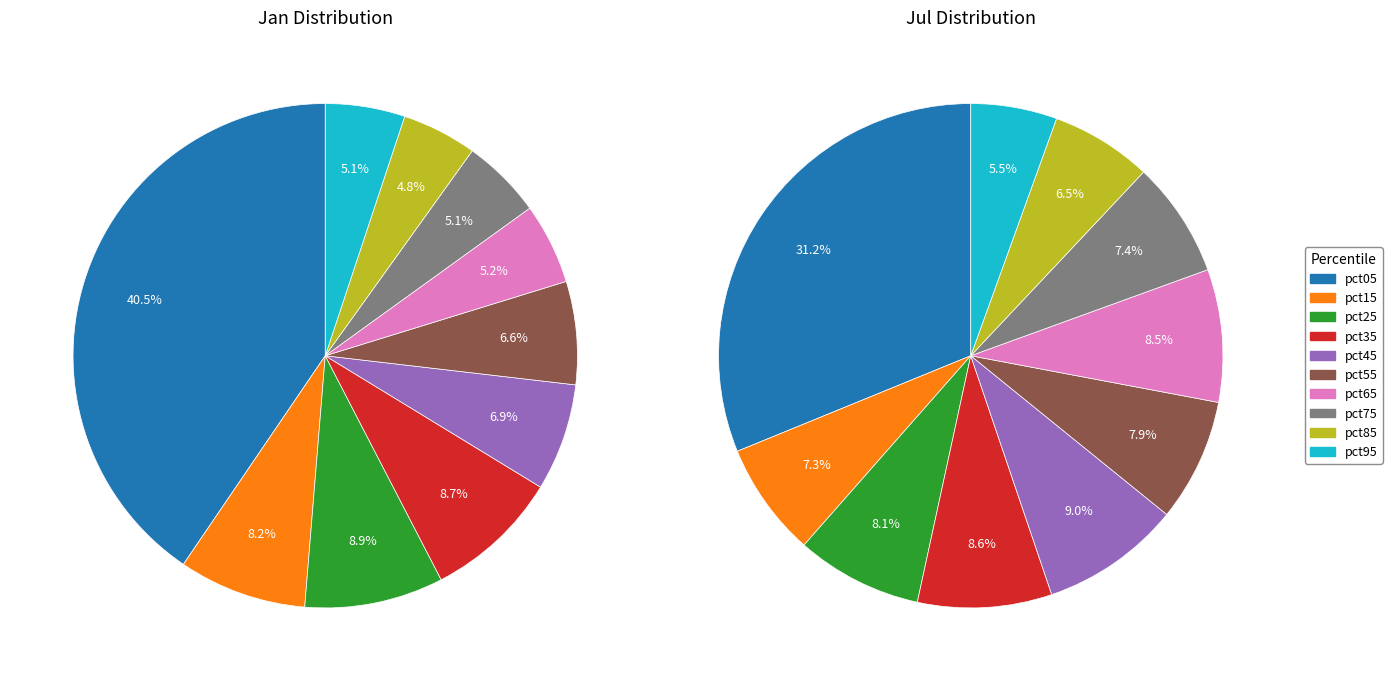

Does 9 account for over 50% of the chart?

No